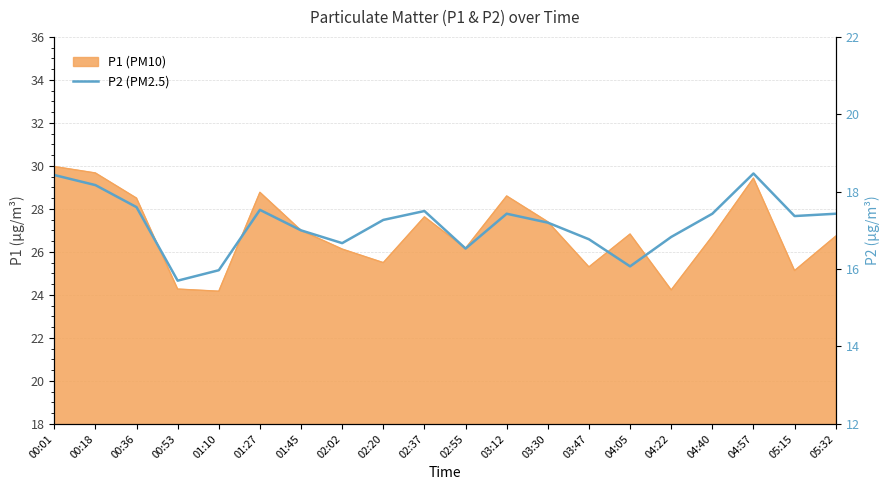

How many values exceed 17?

12